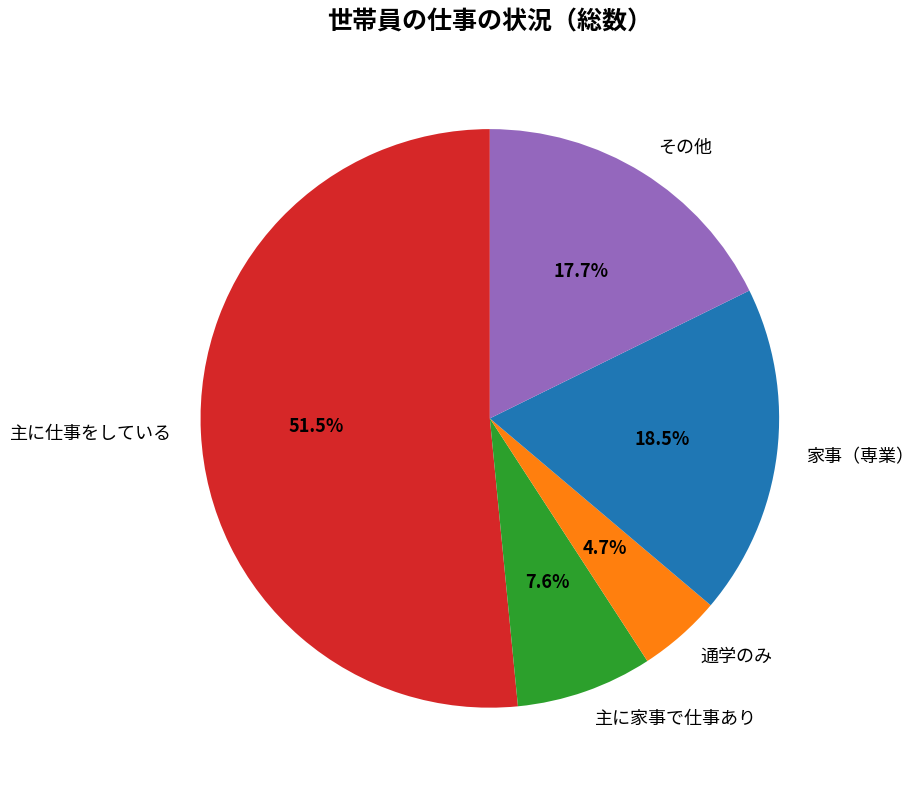

What percentage is NOT represented by その他?

82.3%